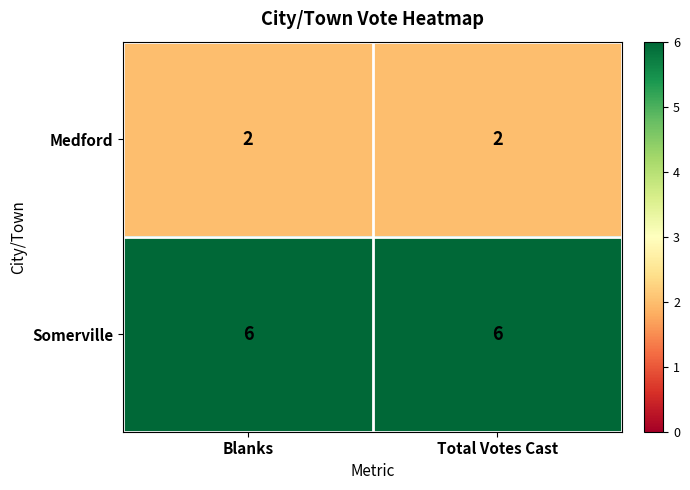

List the series in order of their overall mean, lowest first.

Medford, Somerville